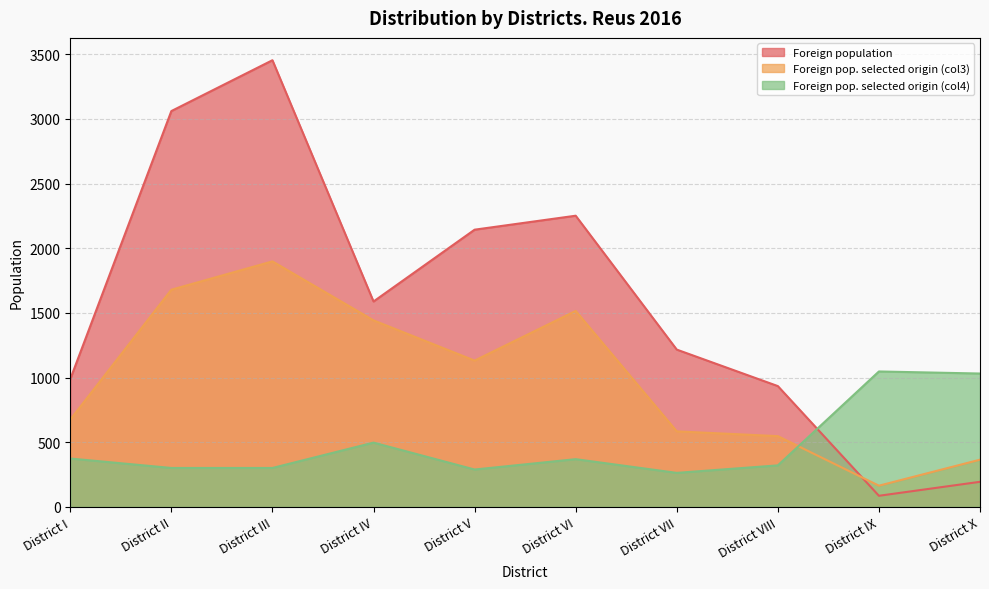

At which category does the chart reach its minimum across all series?

District IX